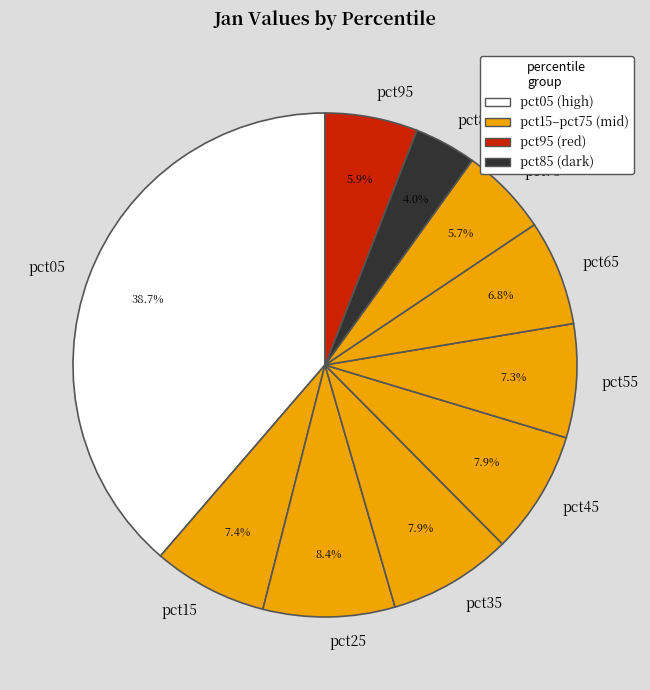

Is it true that pct45 is 1% of the pie?

False